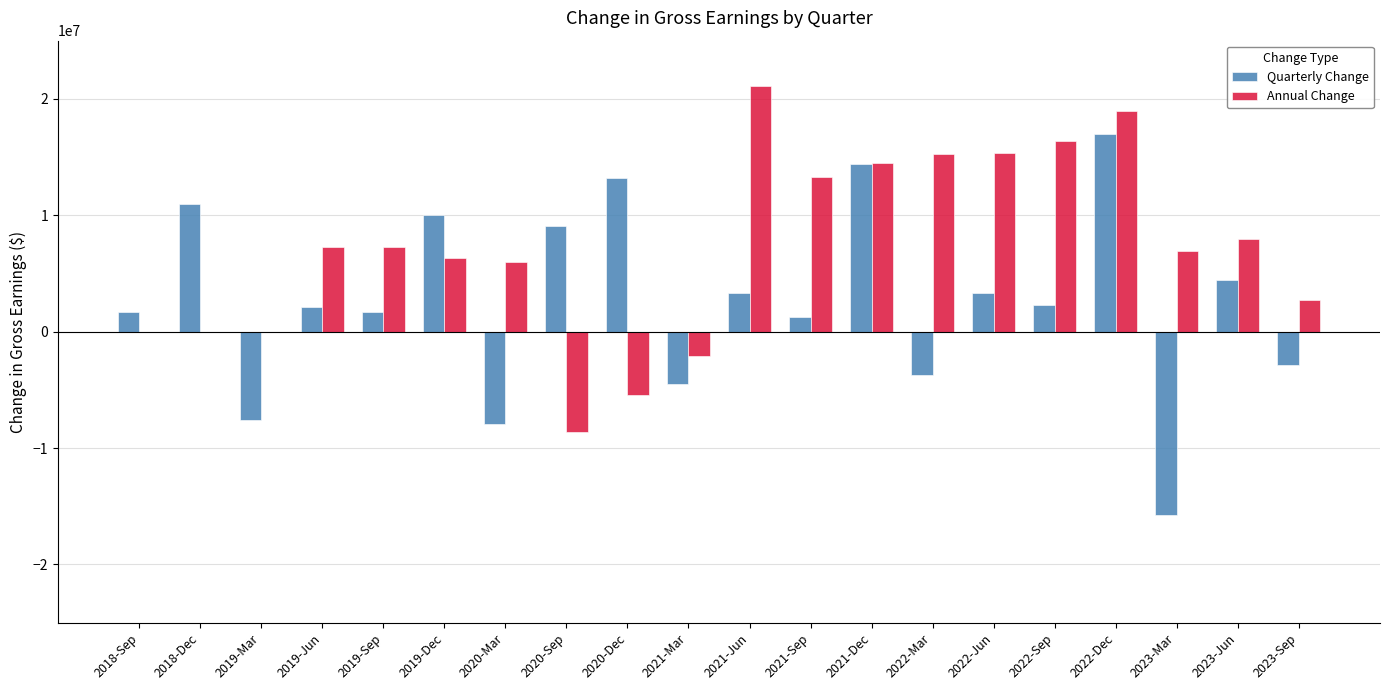

Count the number of data series in this chart.

2